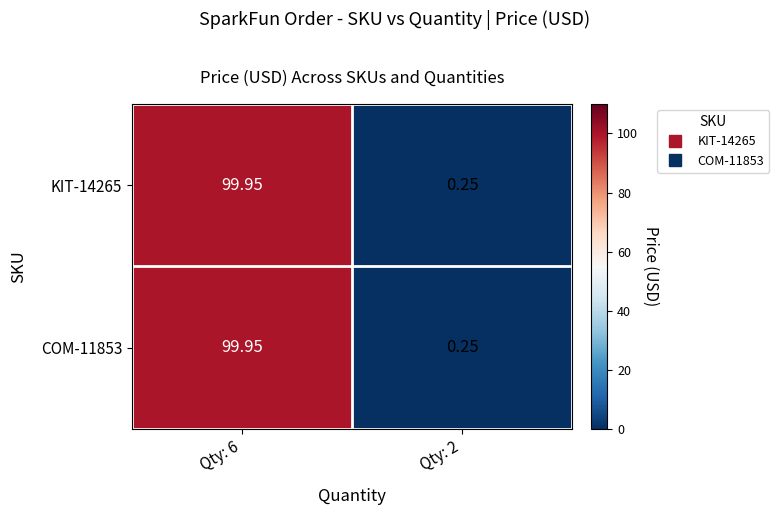

Is the value of KIT-14265 at Qty: 2 greater than the value of COM-11853 at Qty: 6?

No